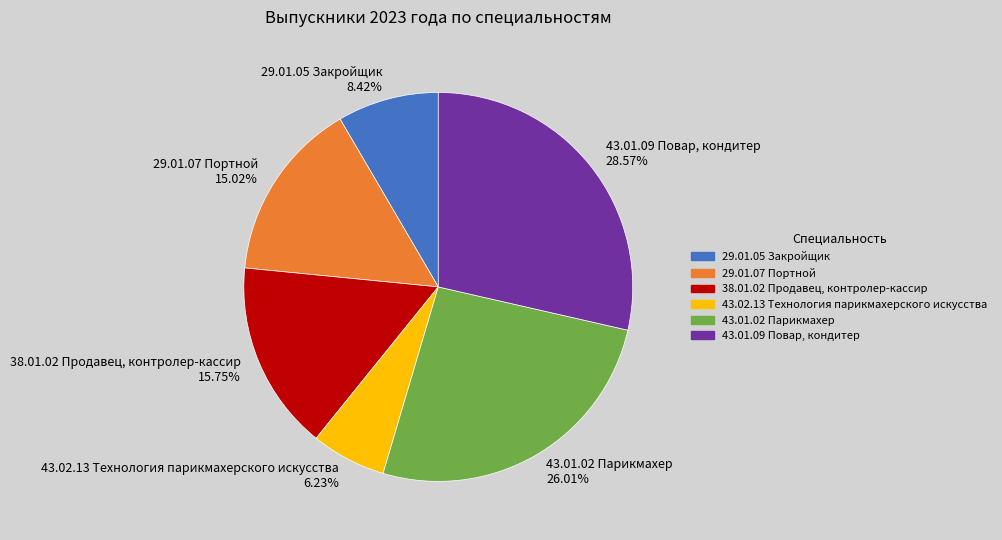

Is it true that 38.01.02 Продавец, контролер-кассир is 10% of the pie?

False